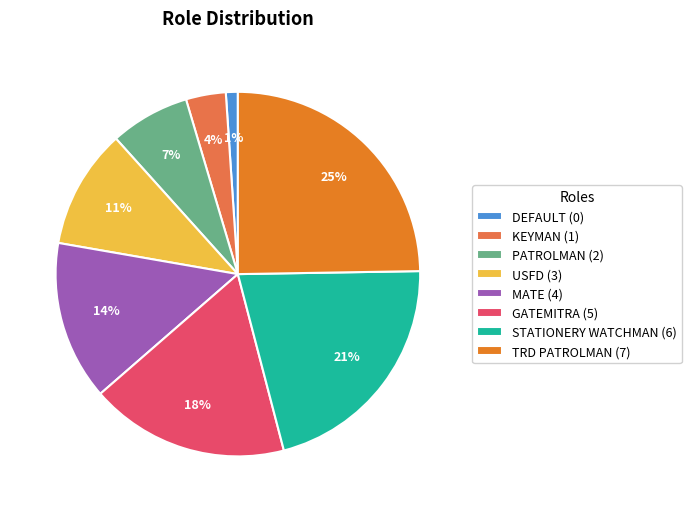

Does STATIONERY WATCHMAN account for over 50% of the chart?

No